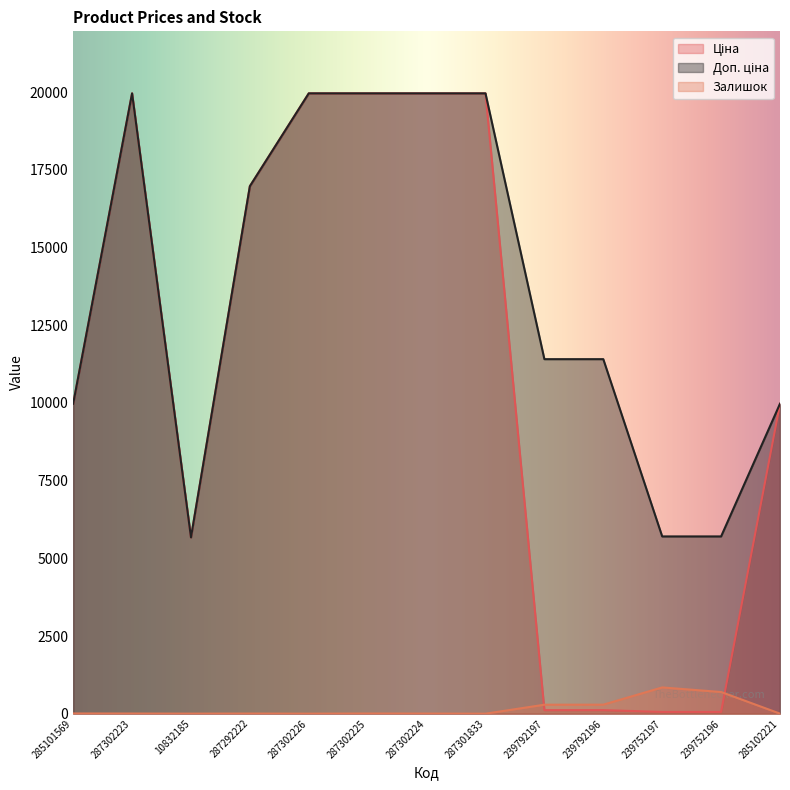

Which category has the highest value in the Залишок series?

239752197